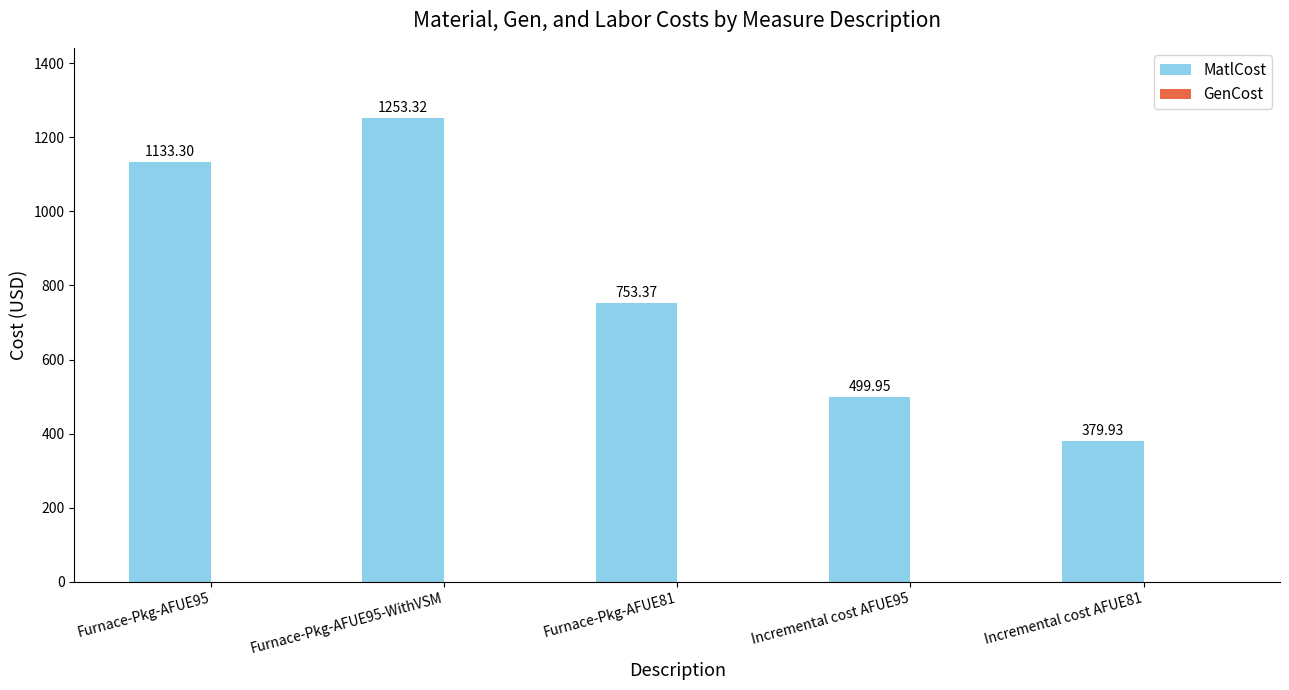

What is the change in value from Furnace-Pkg-AFUE81 to Incremental cost AFUE95?

-253.4